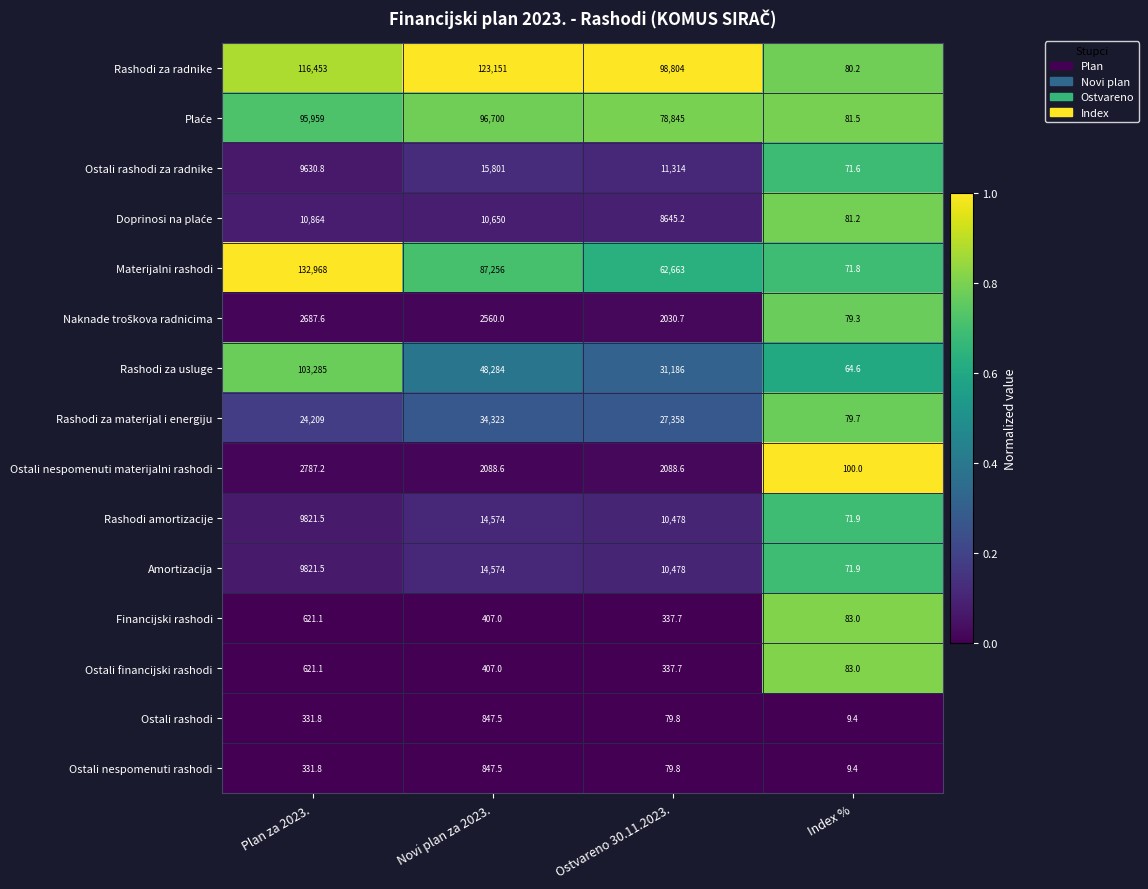

At which category is the sum across all series the highest?

Plan za 2023.